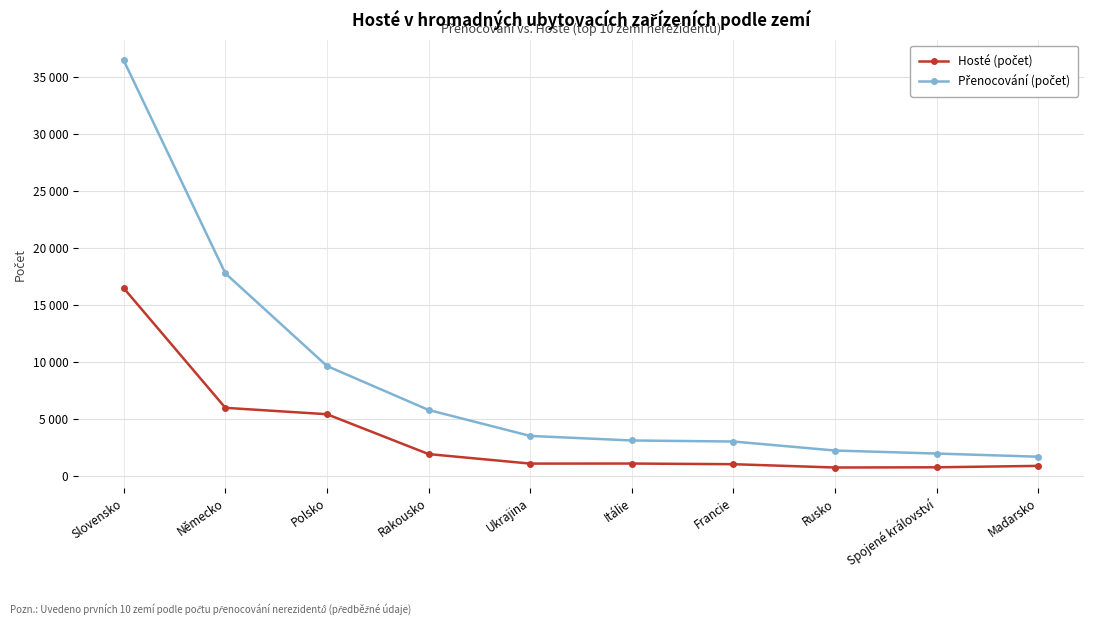

The Přenocování (počet) series shows 2202 at Rusko. True or false?

True